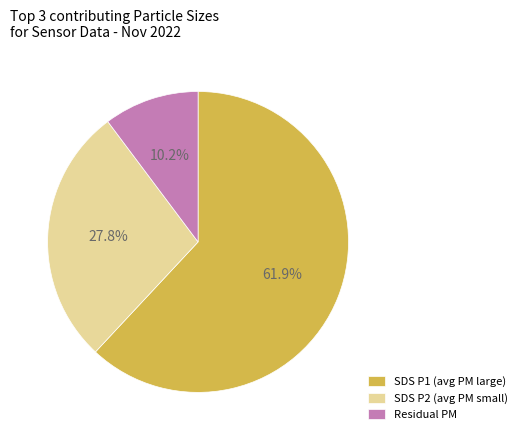

Rank the categories by value from lowest to highest.

Residual PM, SDS P2 (avg PM small), SDS P1 (avg PM large)